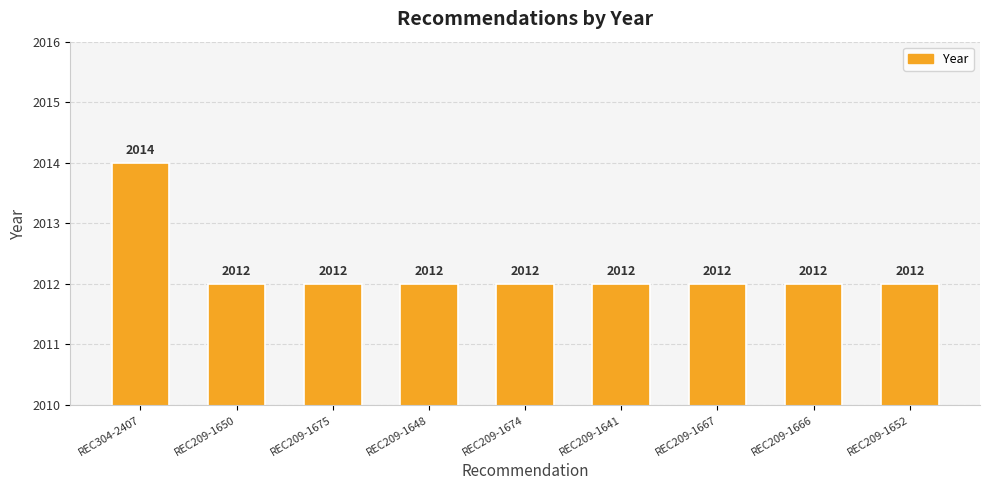

What is the ratio of the value at REC209-1675 to the value at REC209-1674?

1.0